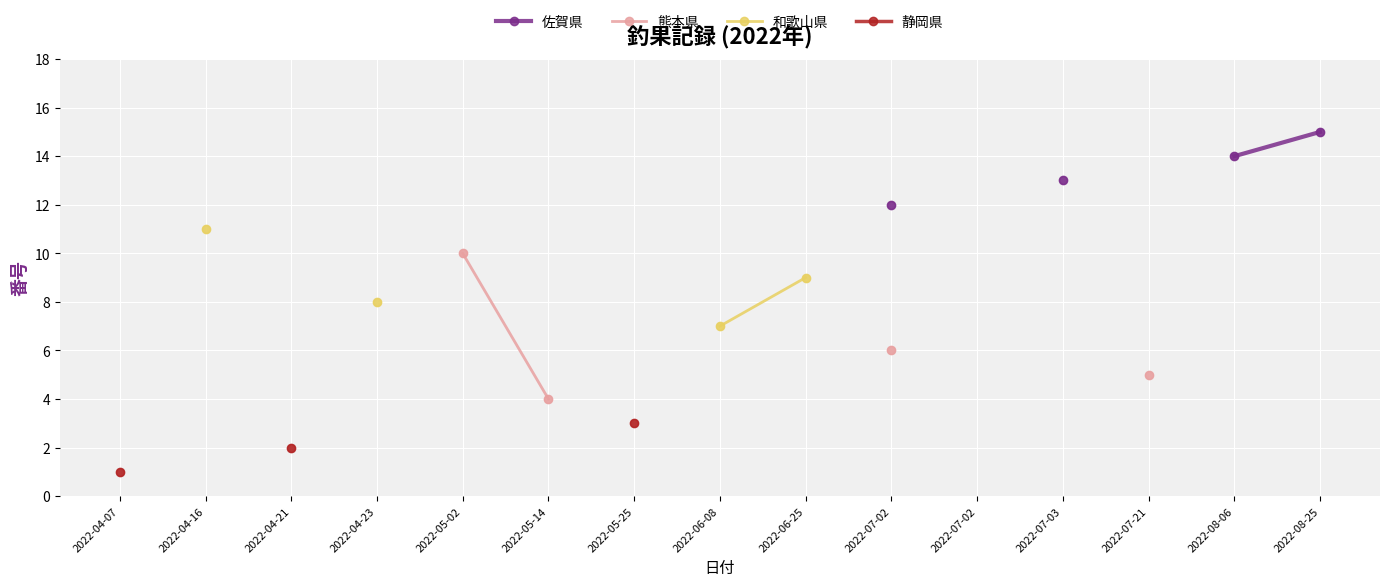

What are all the series names shown in the legend?

佐賀県, 熊本県, 和歌山県, 静岡県